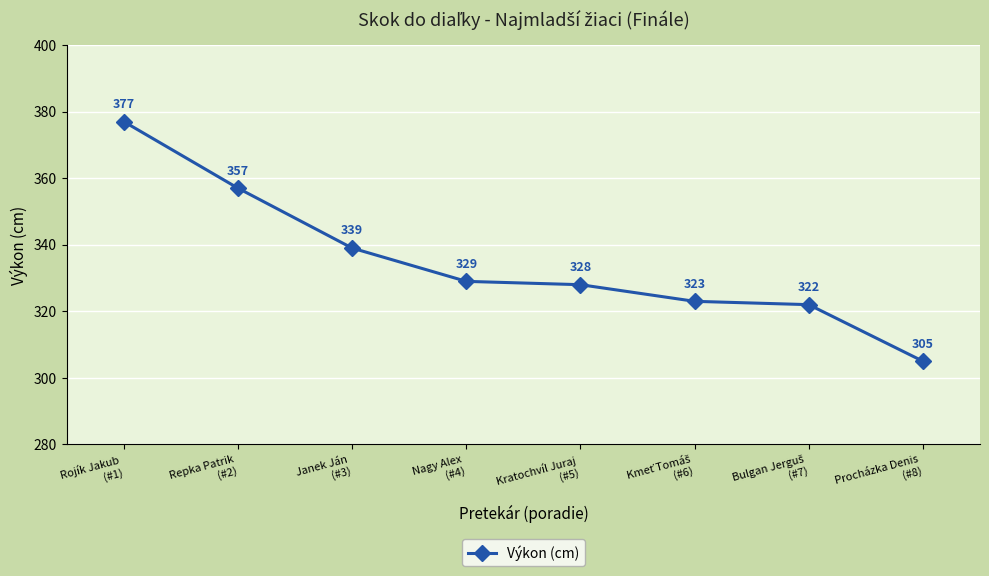

What is the difference between the maximum and second lowest values?

55